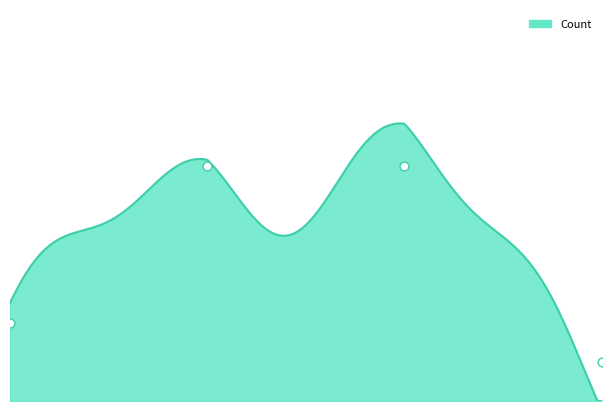

Between 1992-11-14 and 1995-01-07, which is larger?

1995-01-07